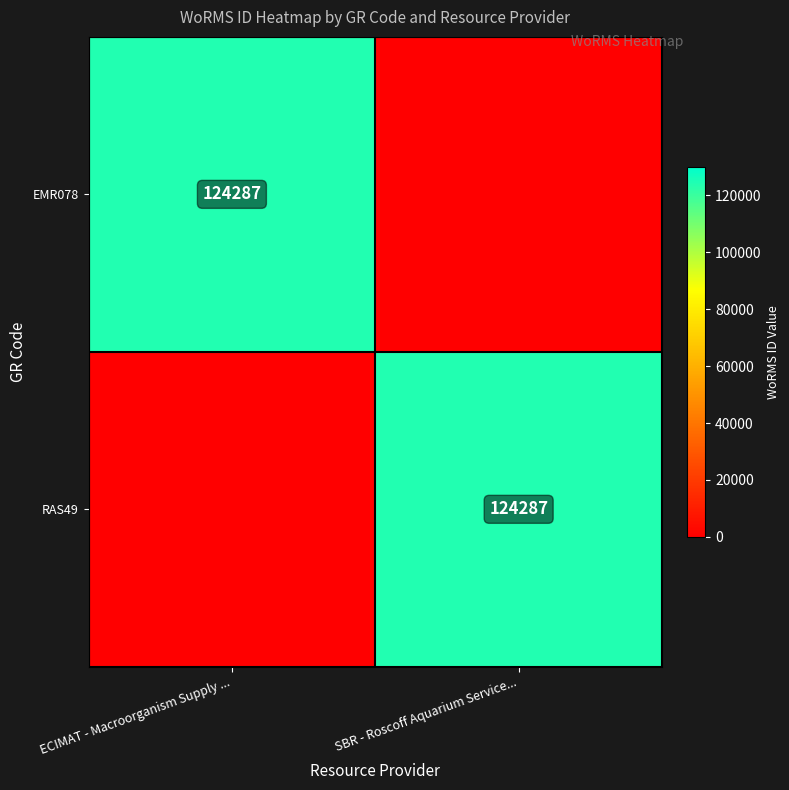

Read the EMR078 value at ECIMAT - Macroorganism Supply ....

124287